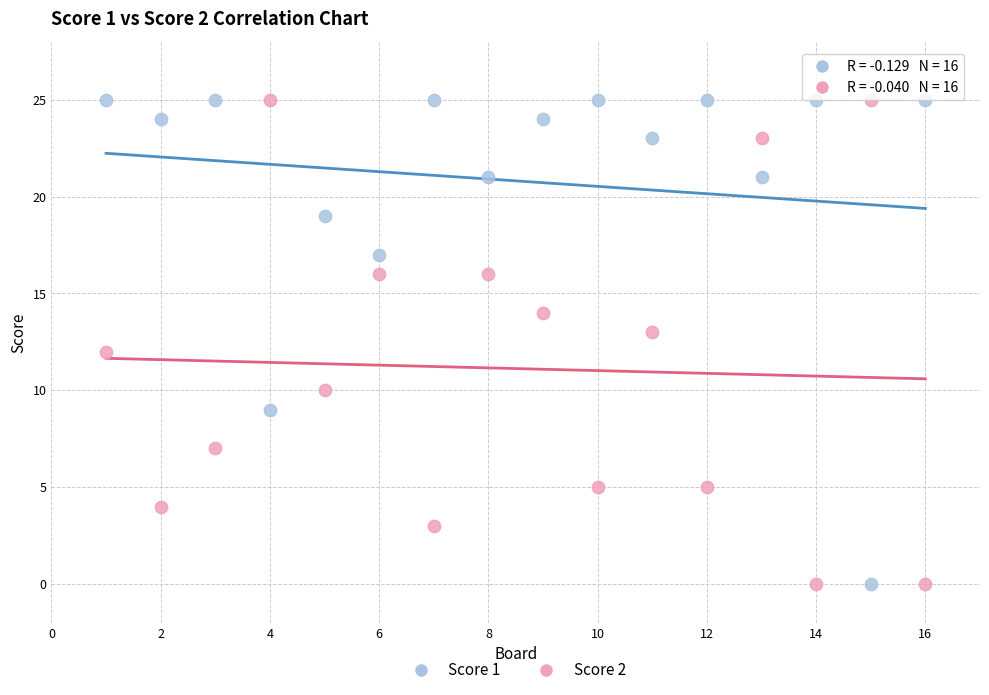

Across all data points, what is the range of Y values (max minus min)?

25